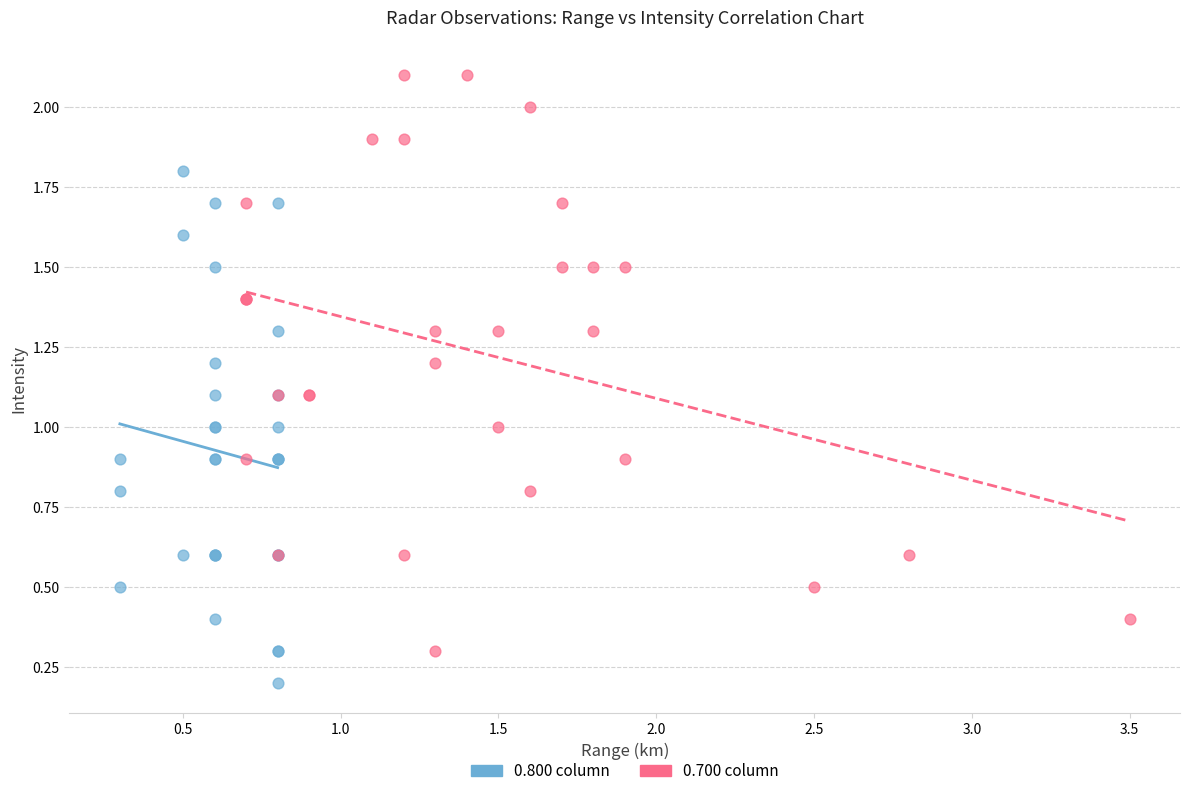

What are all the series names shown in the legend?

0.800 column, 0.700 column